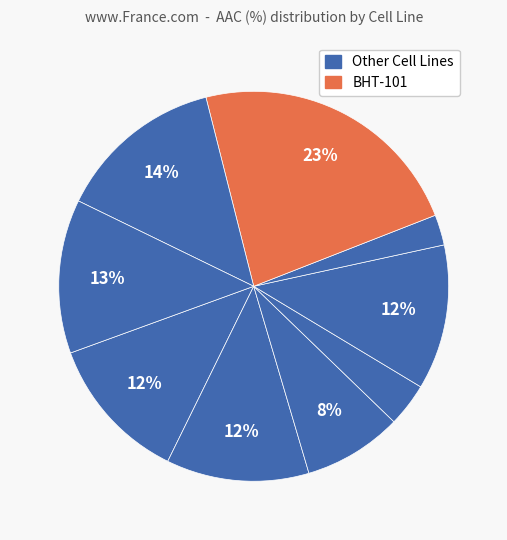

How many segments does this pie chart have?

9